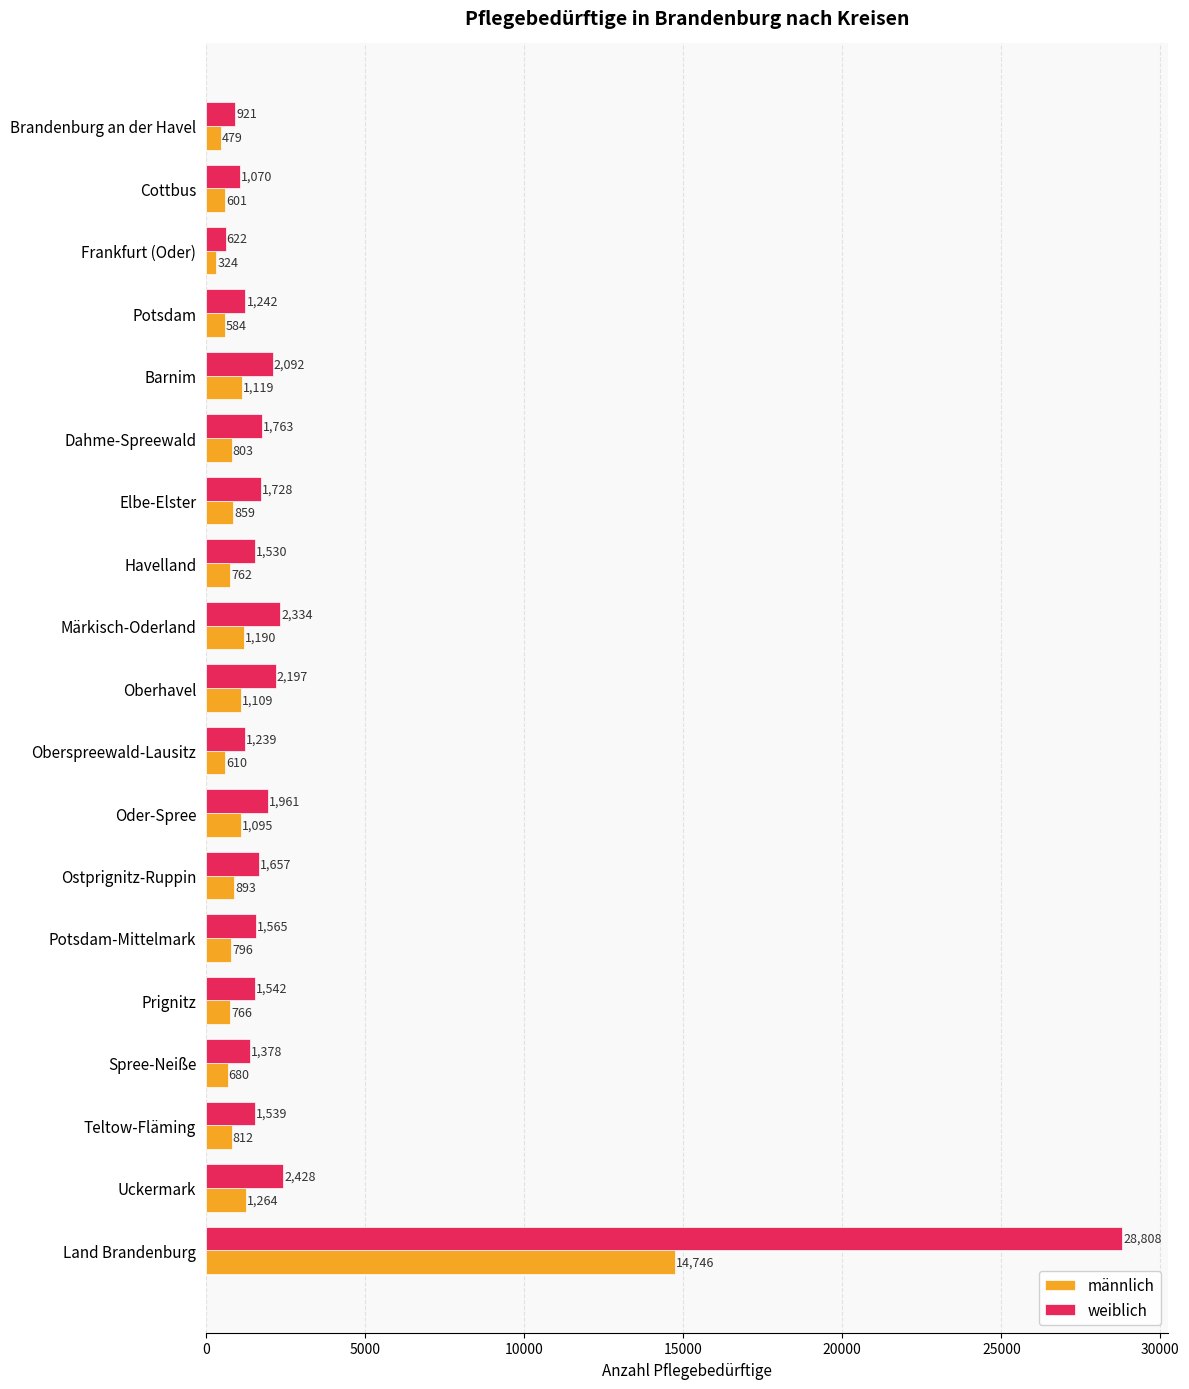

Which series changed the most between Dahme-Spreewald and Oberspreewald-Lausitz?

weiblich